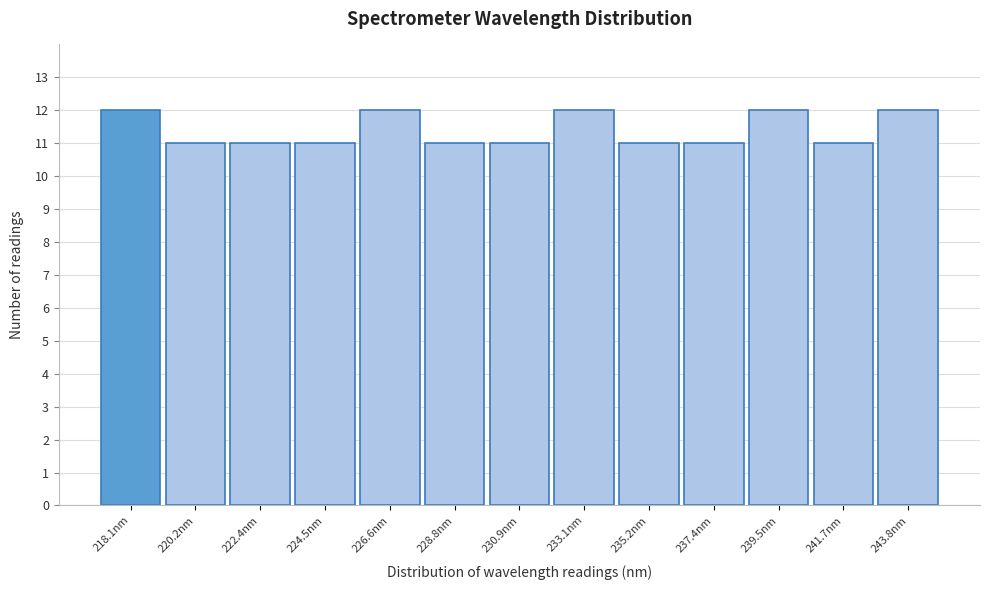

Reading right to left, list all the values displayed in this chart.

12	11	12	11	11	12	11	11	12	11	11	11	12